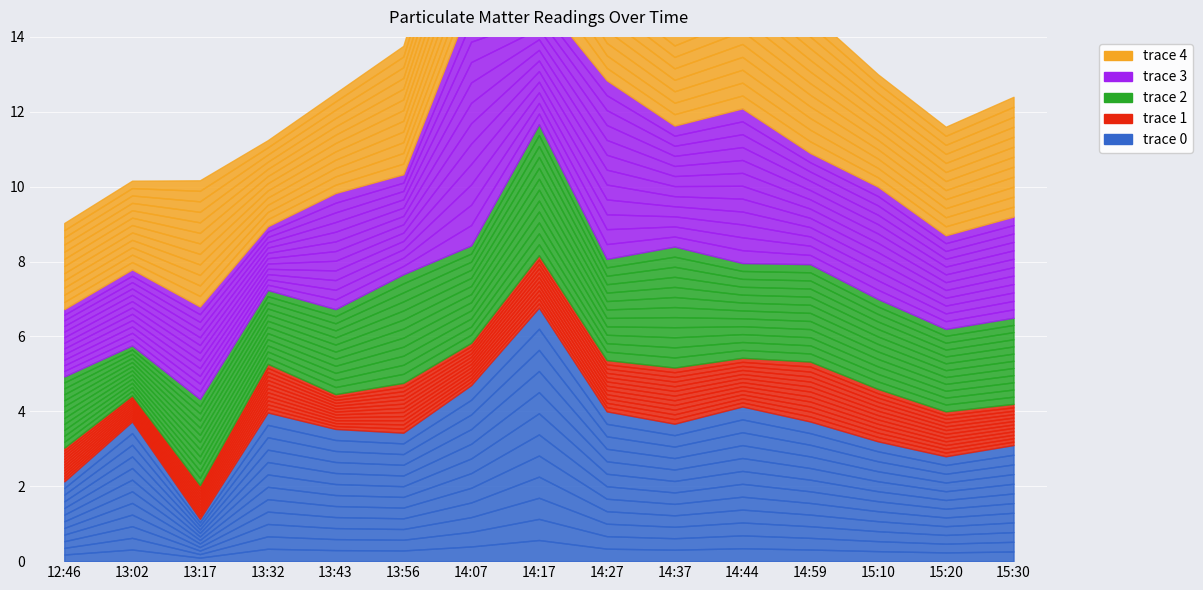

Where is the first local maximum for trace 4?

13:17